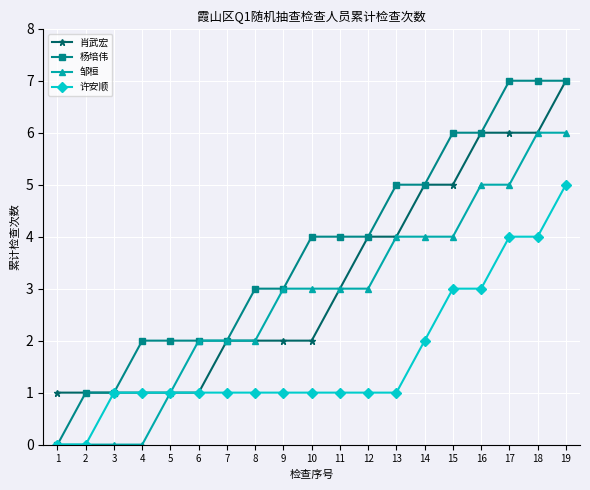

At which label does 肖武宏 reach its peak?

19